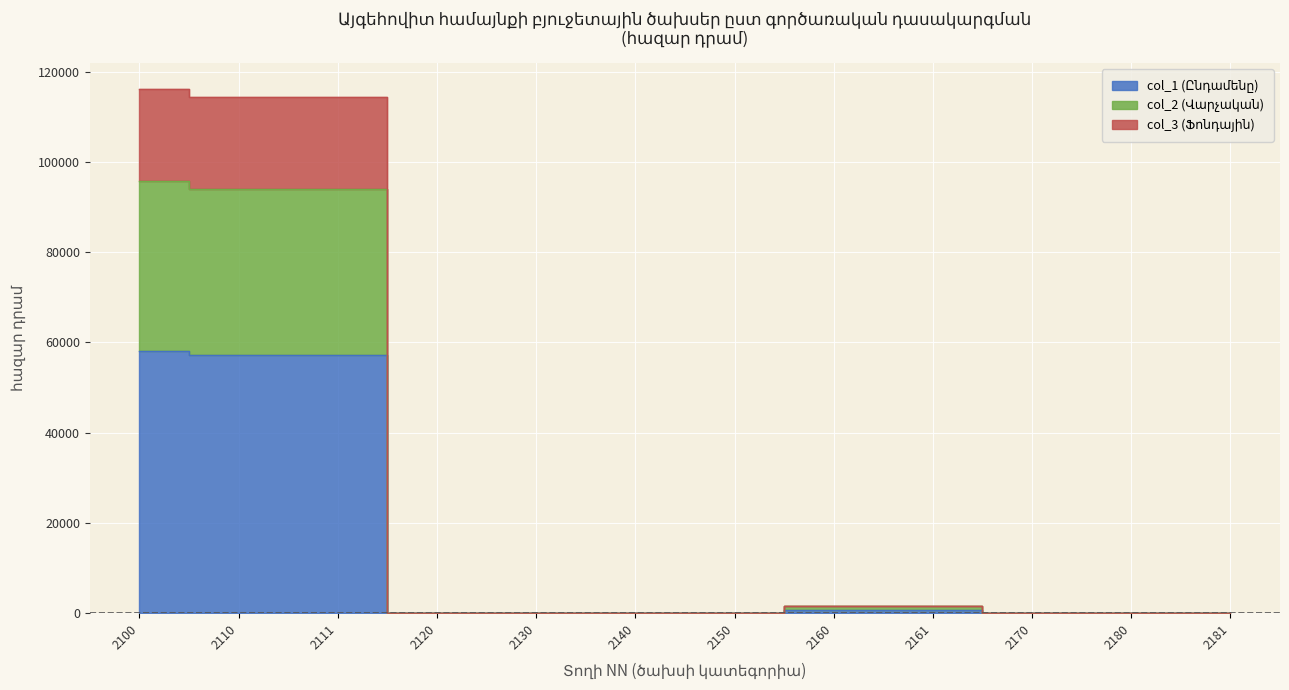

True or false: col_1 (Ընդամենը) and col_3 (Ֆոնդային) intersect in this chart.

False